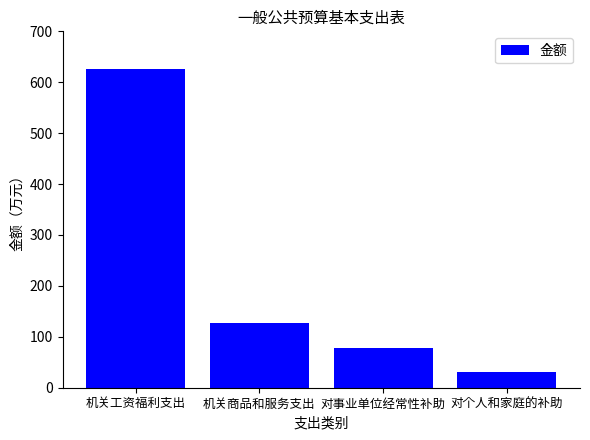

Reading left to right, transcribe all the data shown in this chart.

625.3	127.2	78.8	30.8